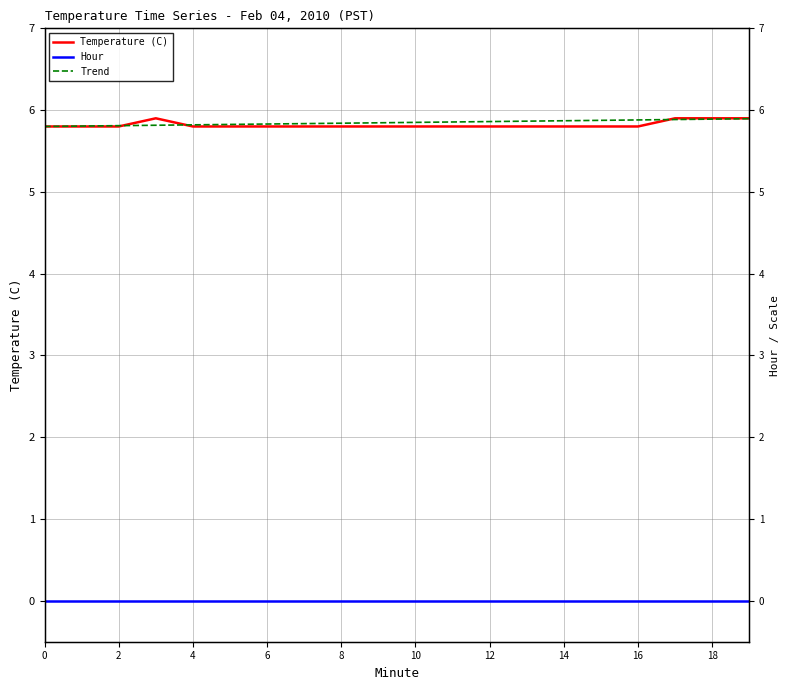

How many series are shown in this chart?

3